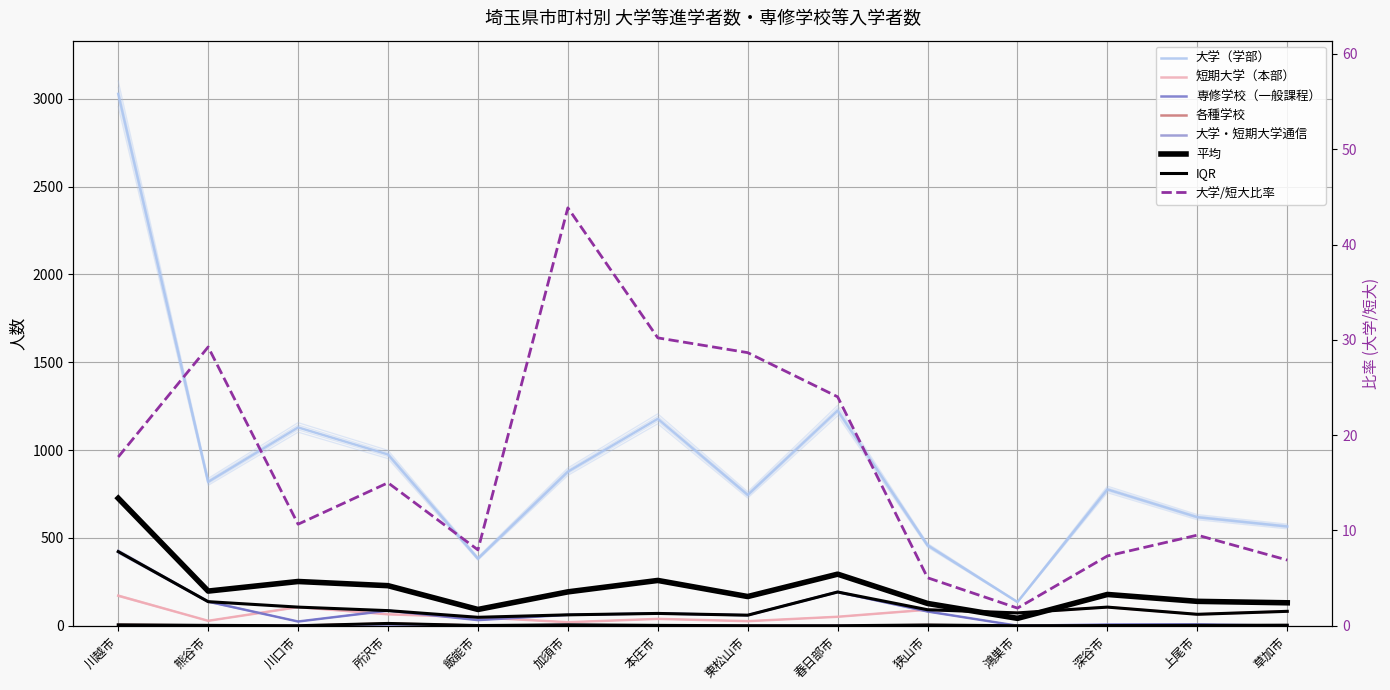

Which series has the largest total across all categories?

大学（学部）